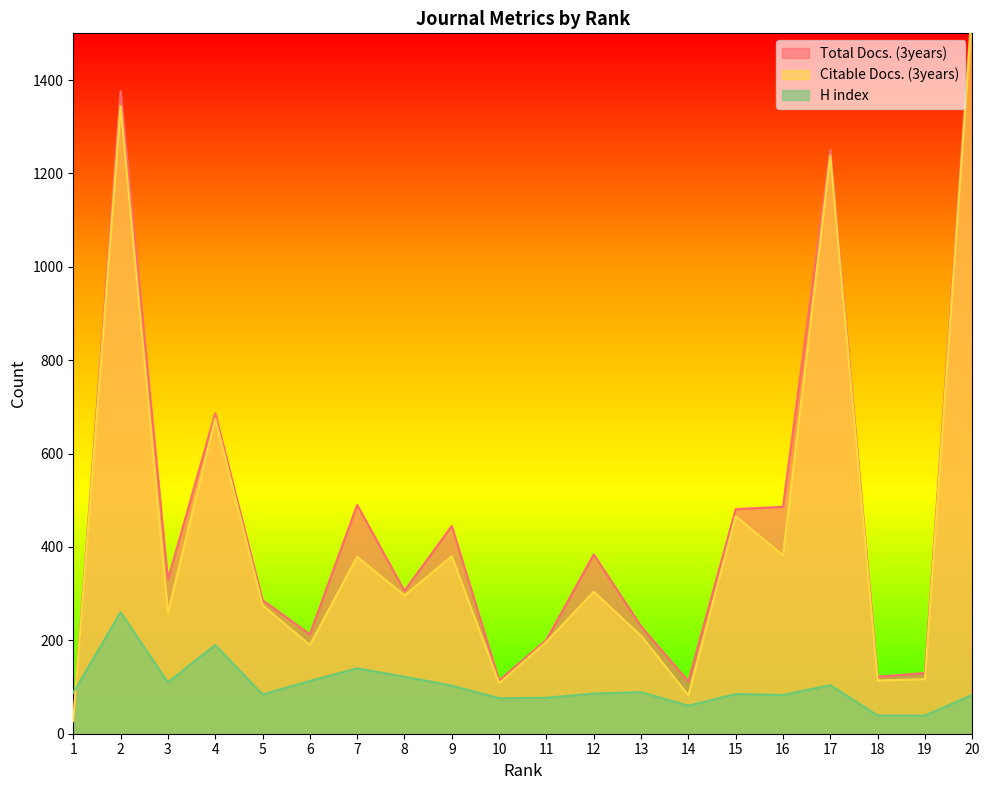

Reading right to left, extract all data points from this chart.

Total Docs. (3years): 20=1573	19=130	18=122	17=1251	16=486	15=481	14=112	13=230	12=384	11=201	10=114	9=445	8=306	7=490	6=213	5=286	4=686	3=330	2=1376	1=28
Citable Docs. (3years): 20=1554	19=117	18=114	17=1238	16=382	15=466	14=82	13=210	12=304	11=197	10=108	9=380	8=296	7=379	6=190	5=275	4=675	3=259	2=1344	1=27
H index: 20=83	19=39	18=39	17=104	16=83	15=85	14=60	13=89	12=86	11=77	10=76	9=103	8=122	7=140	6=113	5=84	4=190	3=110	2=260	1=88